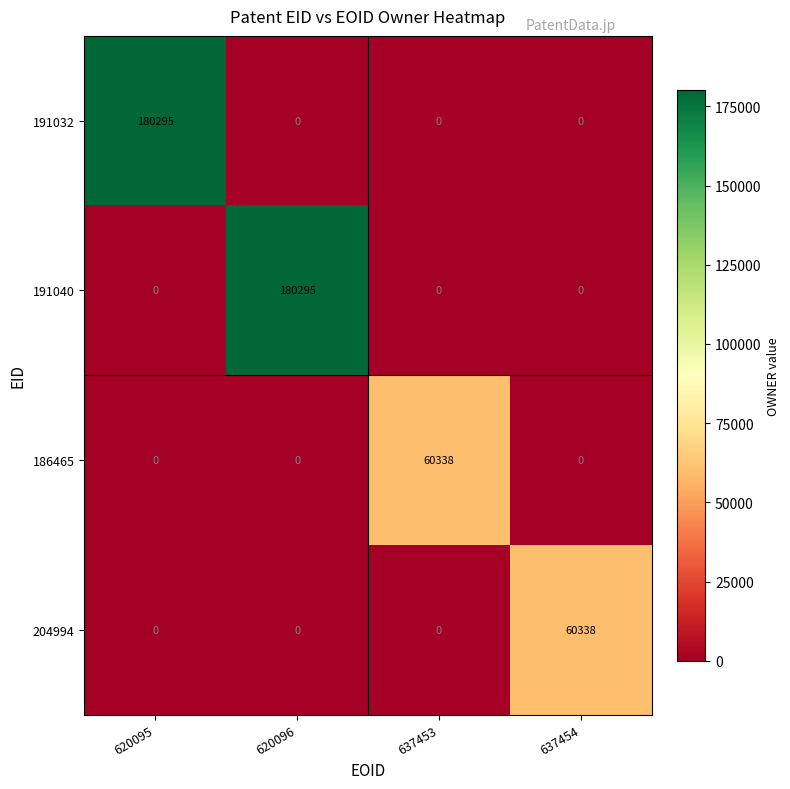

What is the greatest value displayed?

180295